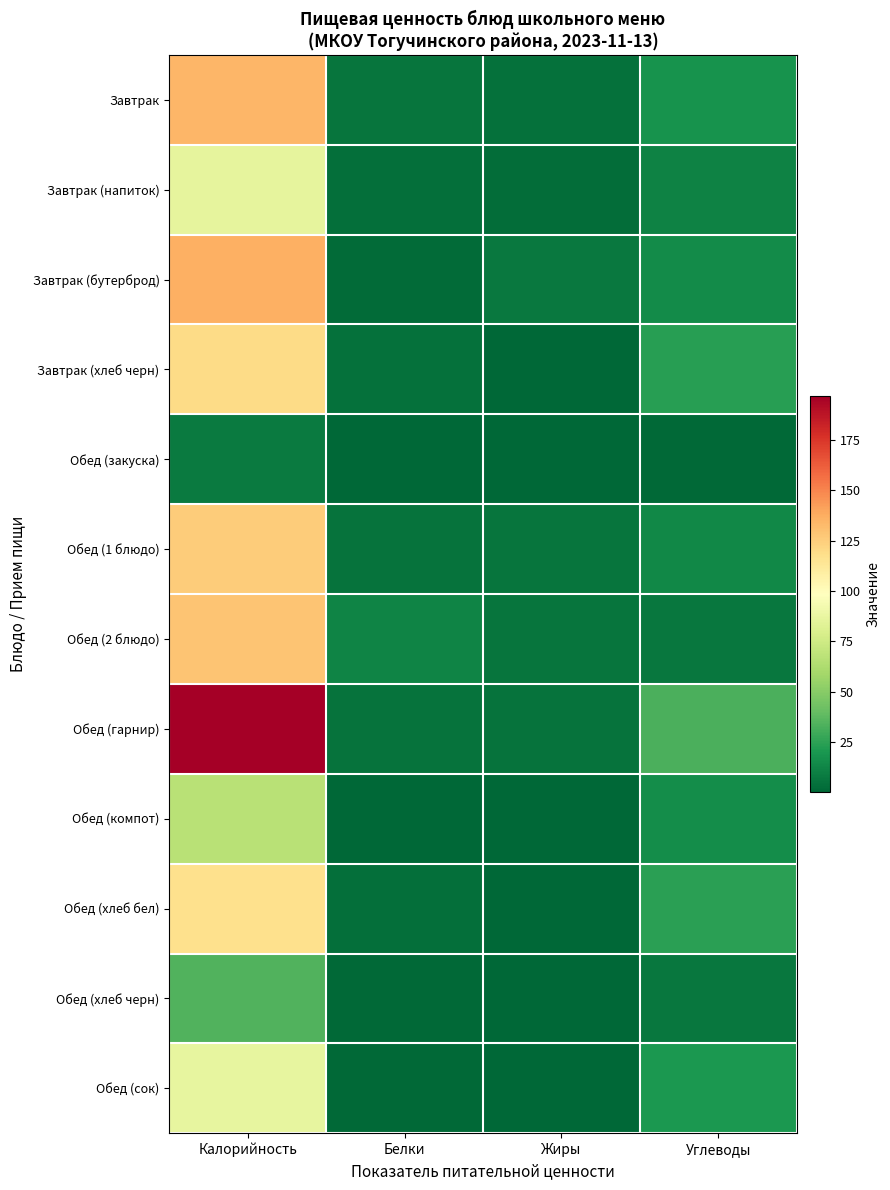

Reading right to left, list all the values displayed in this chart.

Завтрак: Углеводы=17.9	Жиры=4.5	Белки=5.5	Калорийность=134.2
Завтрак (напиток): Углеводы=11.2	Жиры=2.9	Белки=3.9	Калорийность=86.0
Завтрак (бутерброд): Углеводы=14.9	Жиры=7.5	Белки=2.4	Калорийность=136.4
Завтрак (хлеб черн): Углеводы=23.4	Жиры=0.8	Белки=4.6	Калорийность=119.6
Обед (закуска): Углеводы=1.5	Жиры=0.1	Белки=0.5	Калорийность=8.5
Обед (1 блюдо): Углеводы=13.6	Жиры=5.8	Белки=4.8	Калорийность=125.5
Обед (2 блюдо): Углеводы=6.5	Жиры=6.2	Белки=11.9	Калорийность=128.9
Обед (гарнир): Углеводы=32.8	Жиры=4.9	Белки=5.3	Калорийность=196.8
Обед (компот): Углеводы=15.6	Жиры=0.1	Белки=0.5	Калорийность=66.9
Обед (хлеб бел): Углеводы=24.6	Жиры=0.4	Белки=3.8	Калорийность=117.2
Обед (хлеб черн): Углеводы=6.7	Жиры=0.2	Белки=1.3	Калорийность=34.2
Обед (сок): Углеводы=20.2	Жиры=0.2	Белки=1.0	Калорийность=86.6